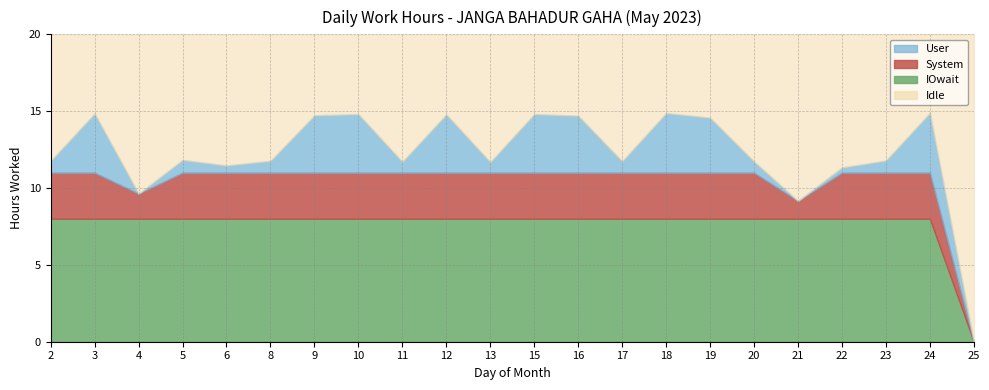

What is the average value?

12.2